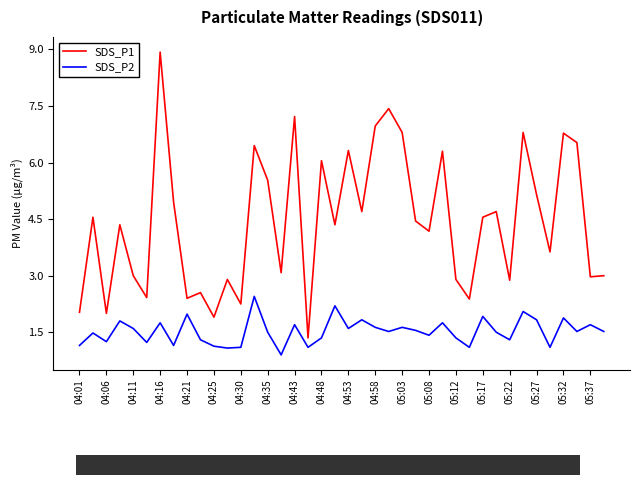

True or false: SDS_P2 and SDS_P1 intersect in this chart.

False